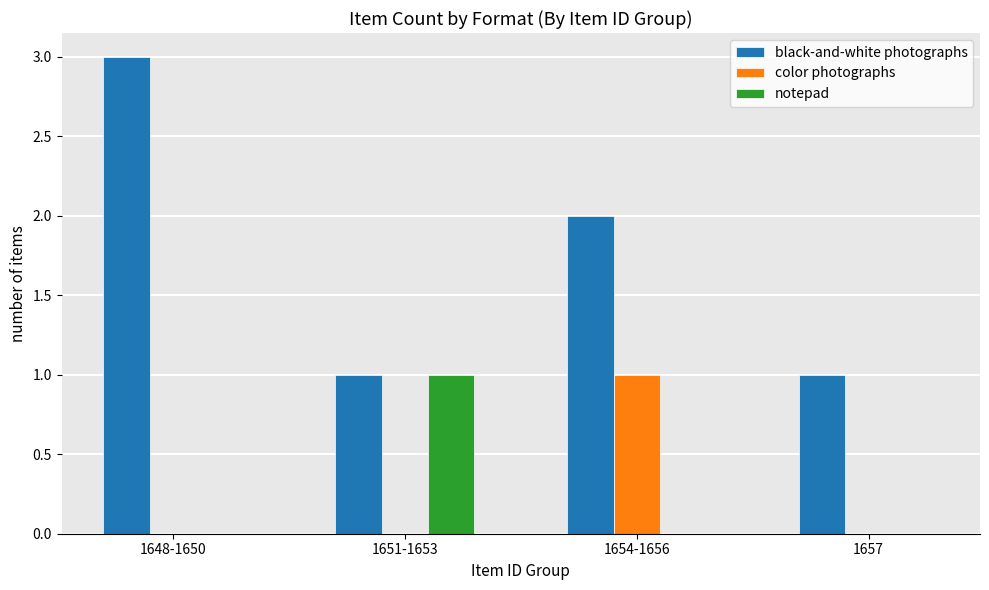

How many categories are shown in the chart?

4